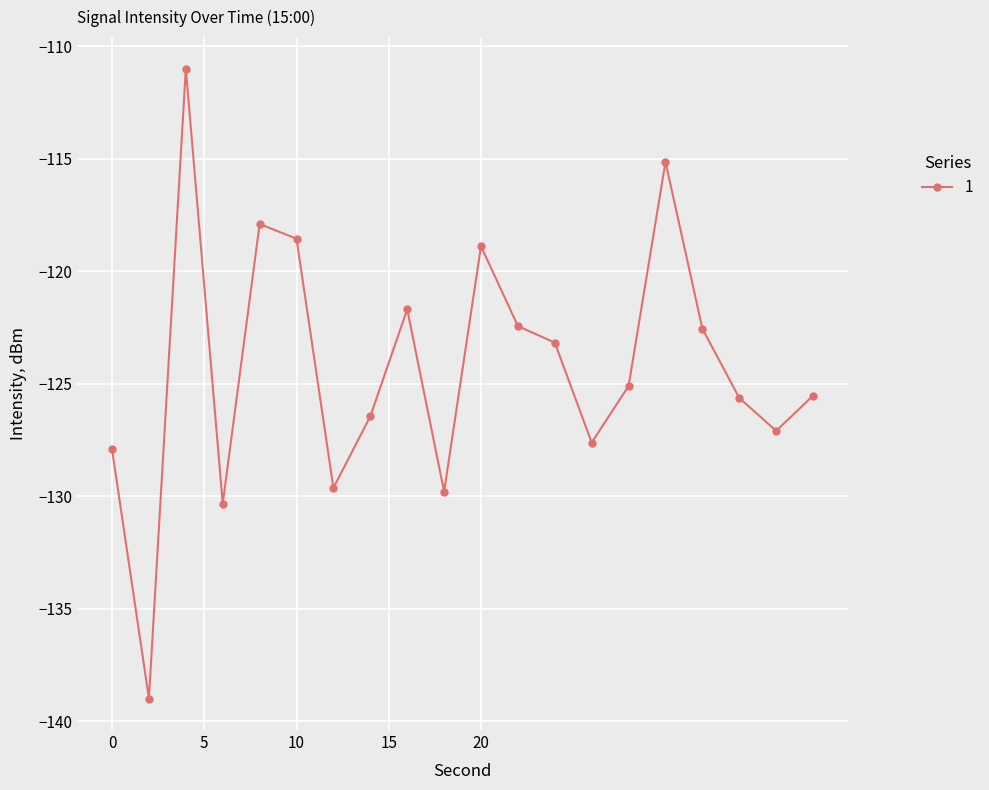

What is the maximum value shown in the chart?

-111.0